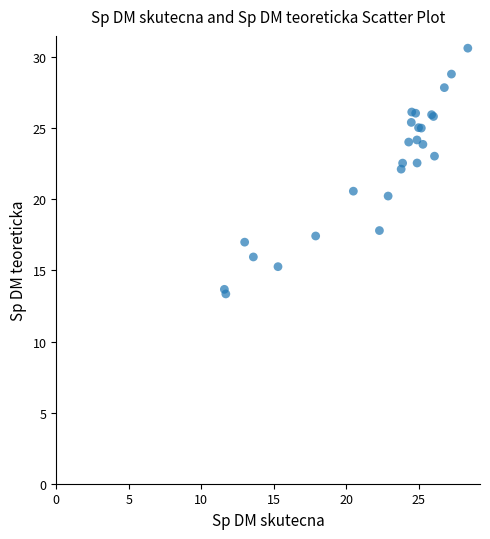

What Y value in the scatter plot is closest to 21?

20.6